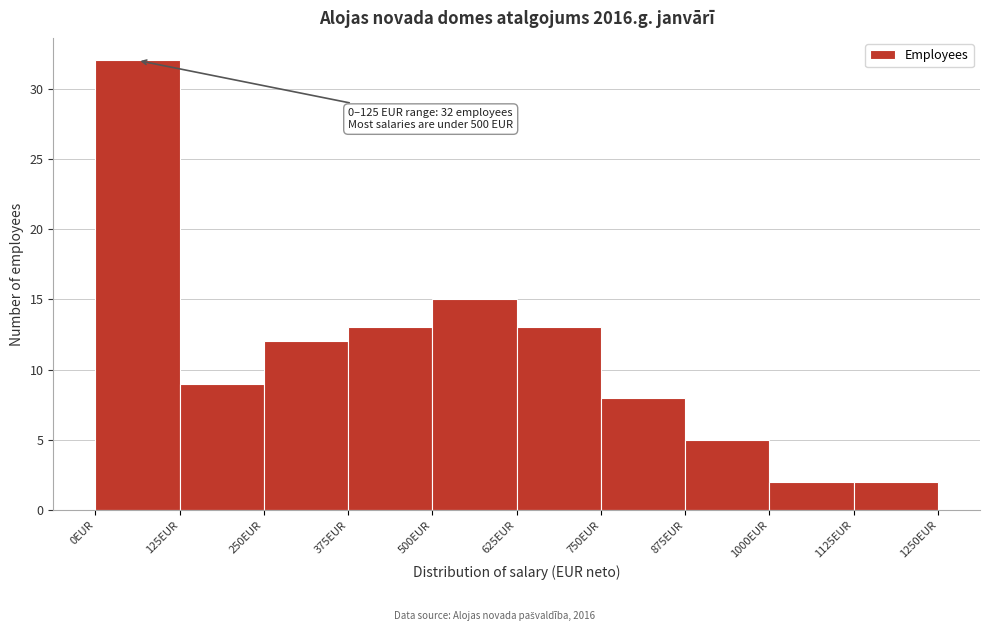

Over which range of the x-axis is the bar tallest?

0 to 125